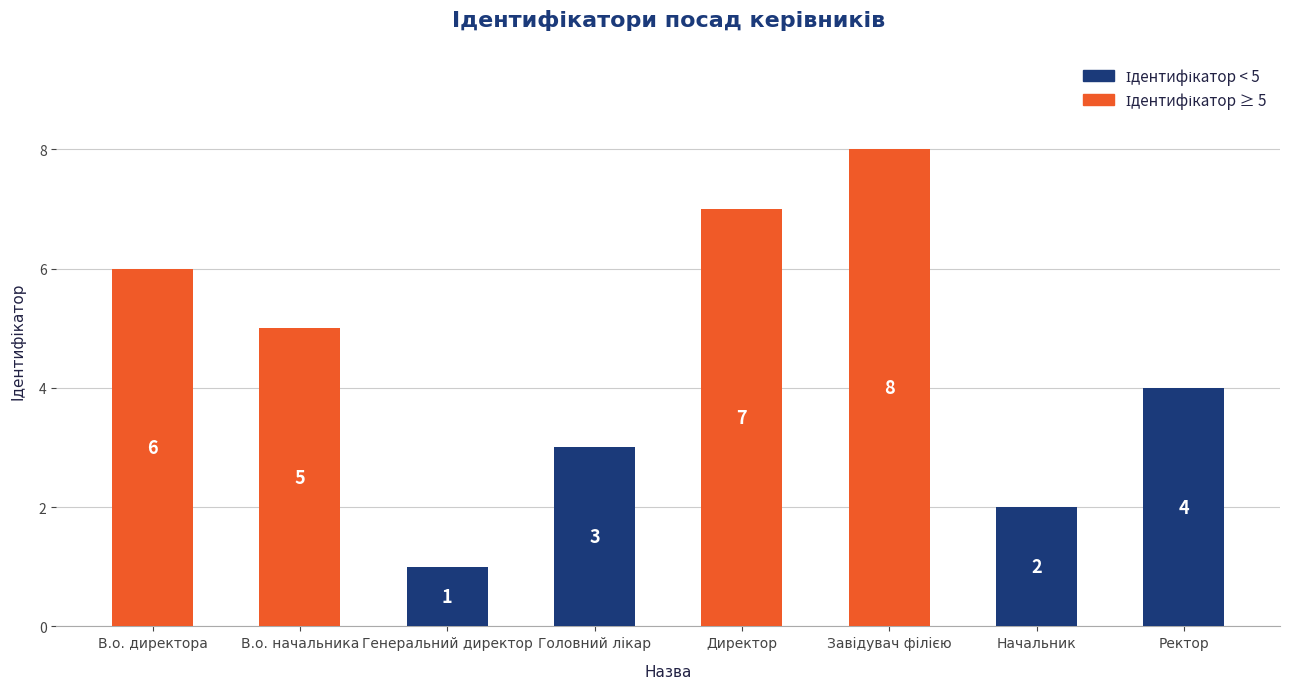

Reading left to right, transcribe all the data shown in this chart.

6	5	1	3	7	8	2	4